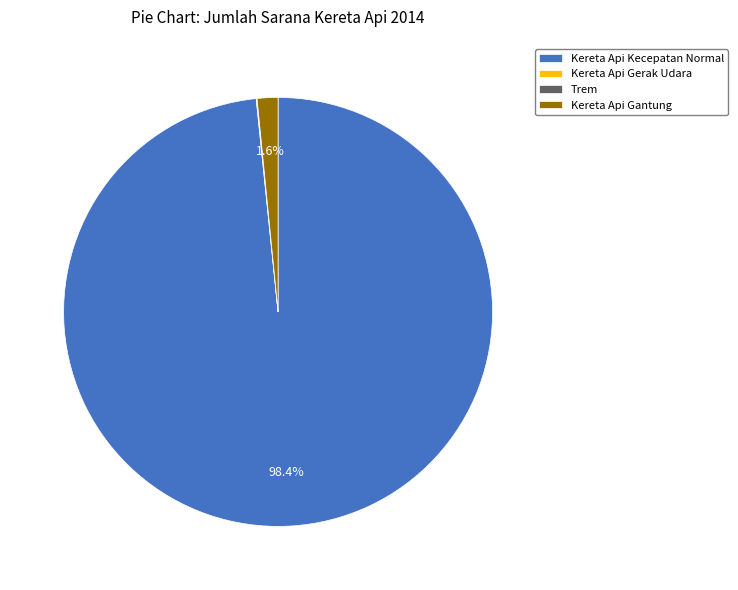

To the nearest percent, what is the average slice percentage?

25%